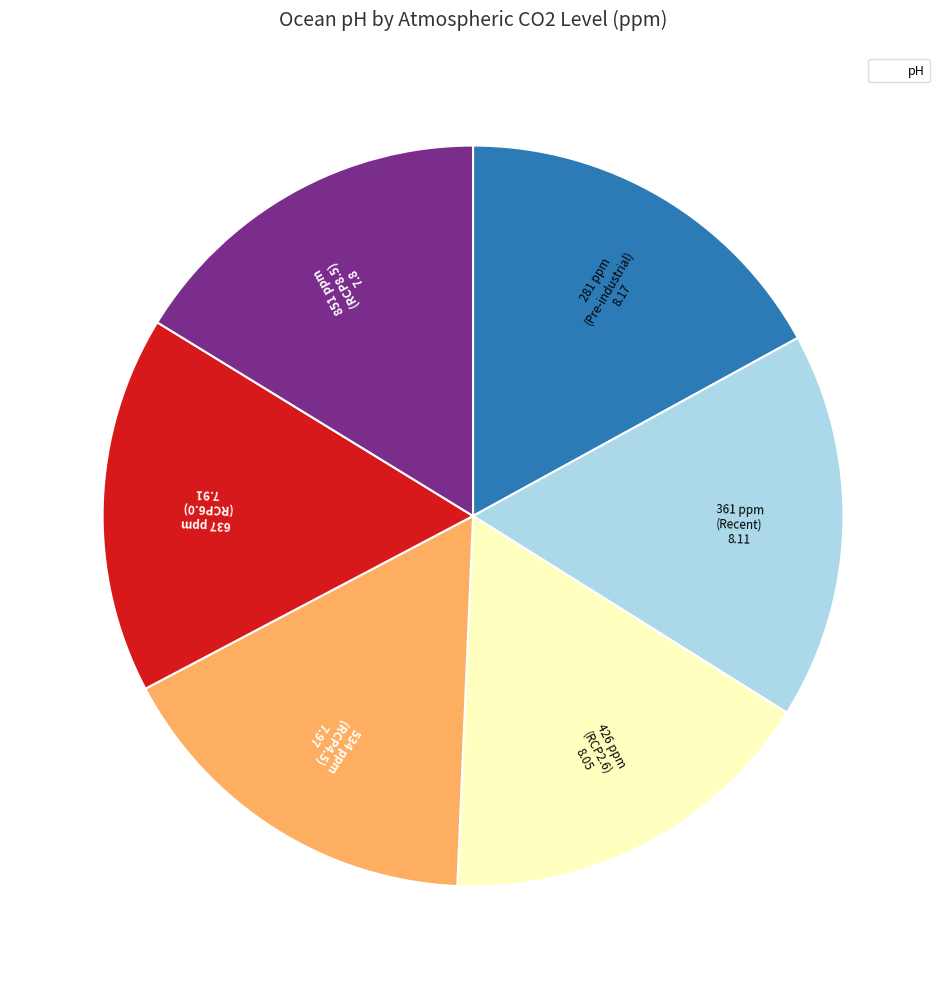

Does any single category account for the majority?

No